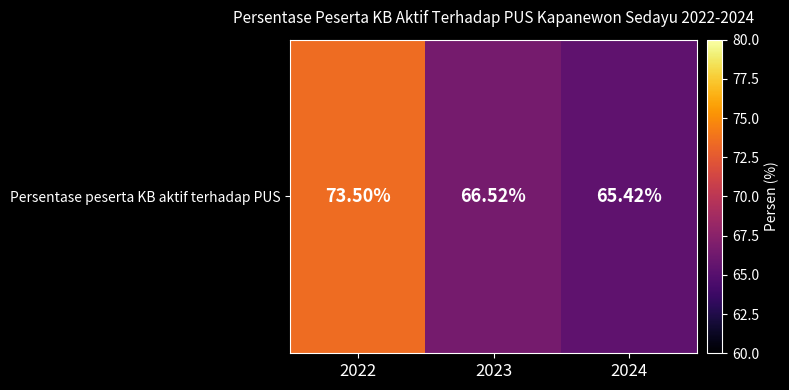

What is the maximum value shown in the chart?

73.5